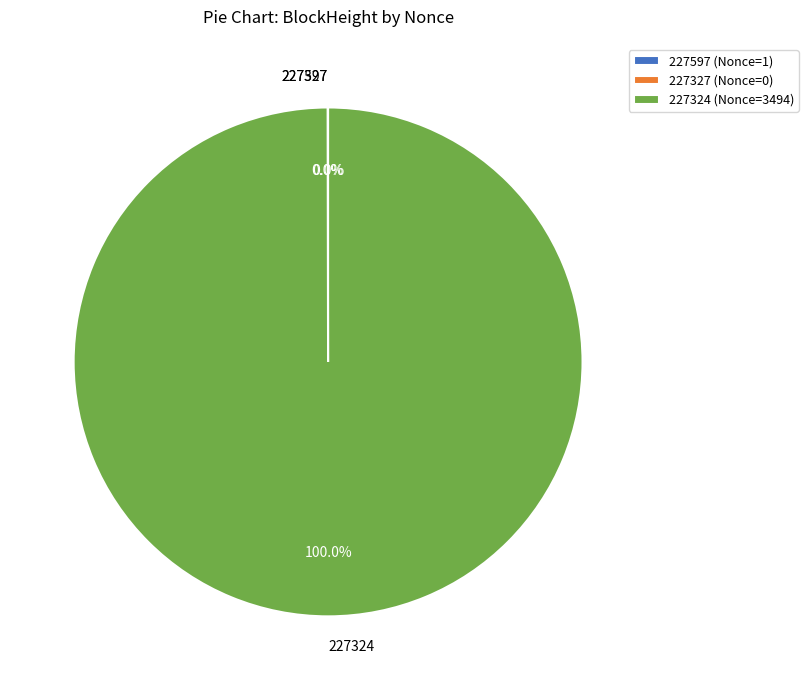

What is the smallest slice in the pie chart?

227327